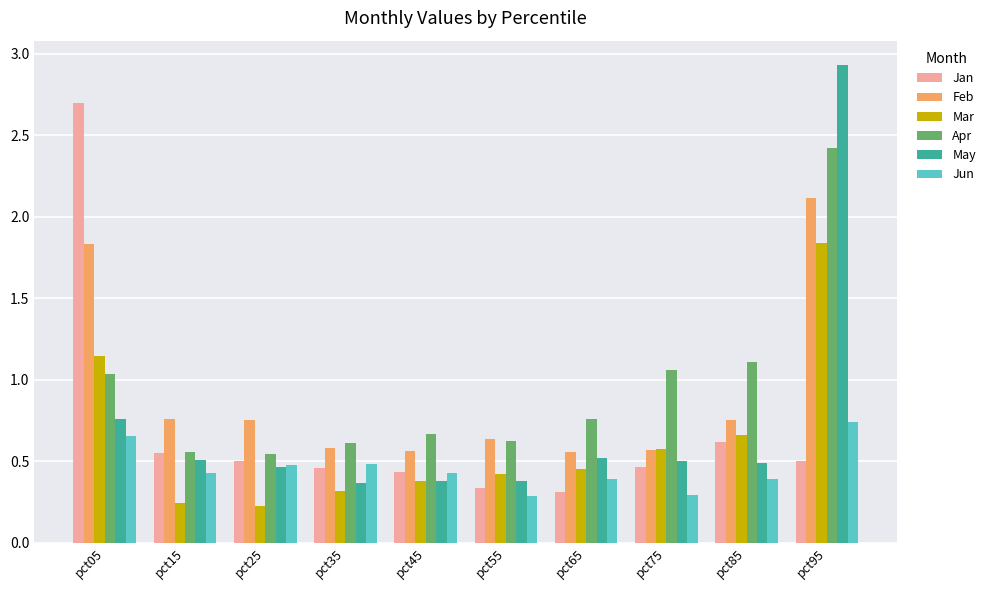

At which label is Mar closest to 1?

pct05